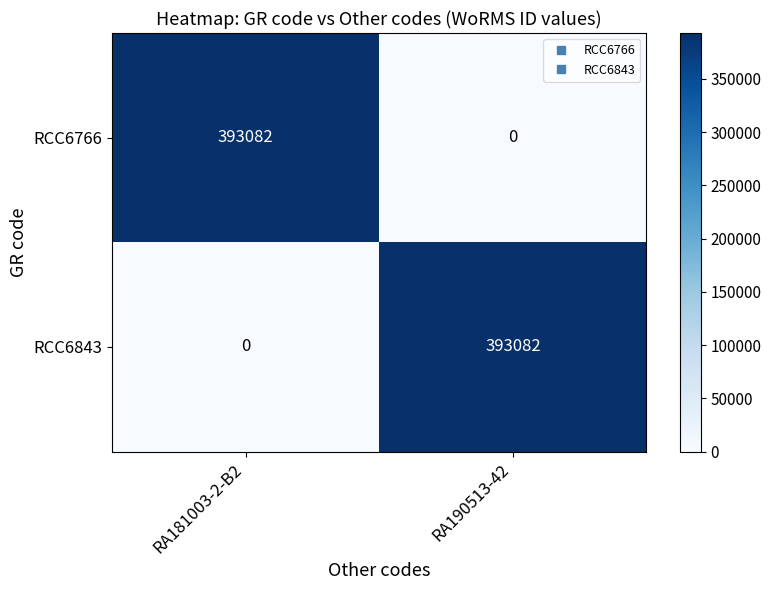

What is the difference between the highest and lowest values at RA181003-2-B2?

393082